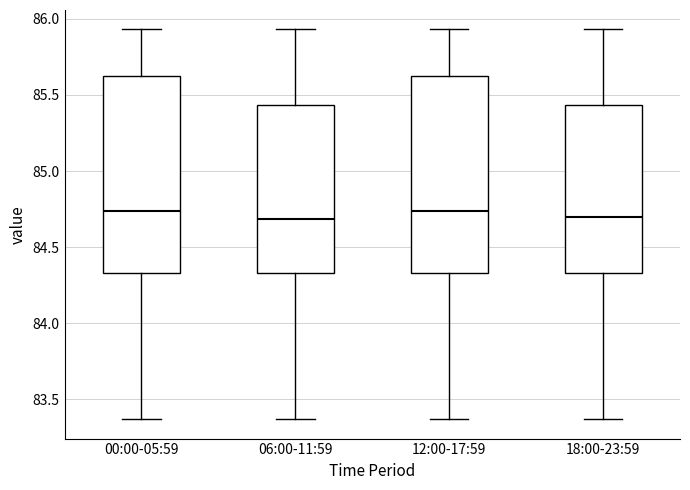

Reading left to right, read every box against the y-axis: the position of its median line, the range the box covers, and the ends of its whiskers. The values are not printed on the chart, so give them approximately, as read against the axis.

00:00-05:59: median 84.75, box 84.35 to 85.65, whiskers 83.35 to 85.95
06:00-11:59: median 84.70, box 84.35 to 85.45, whiskers 83.35 to 85.95
12:00-17:59: median 84.75, box 84.35 to 85.65, whiskers 83.35 to 85.95
18:00-23:59: median 84.70, box 84.35 to 85.45, whiskers 83.35 to 85.95